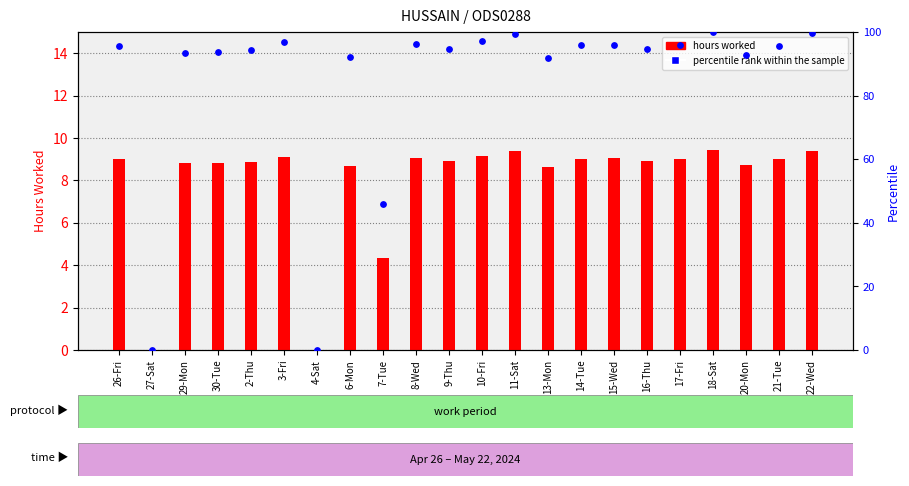

What are all the series names shown in the legend?

hours worked, percentile rank within the sample